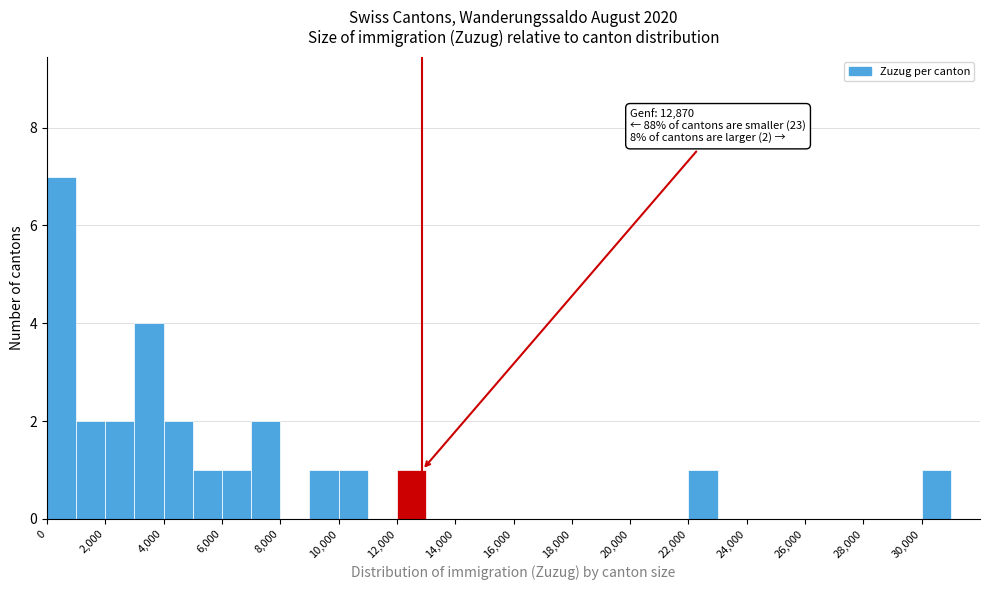

Over which range of the x-axis is the bar tallest?

0 to 1000